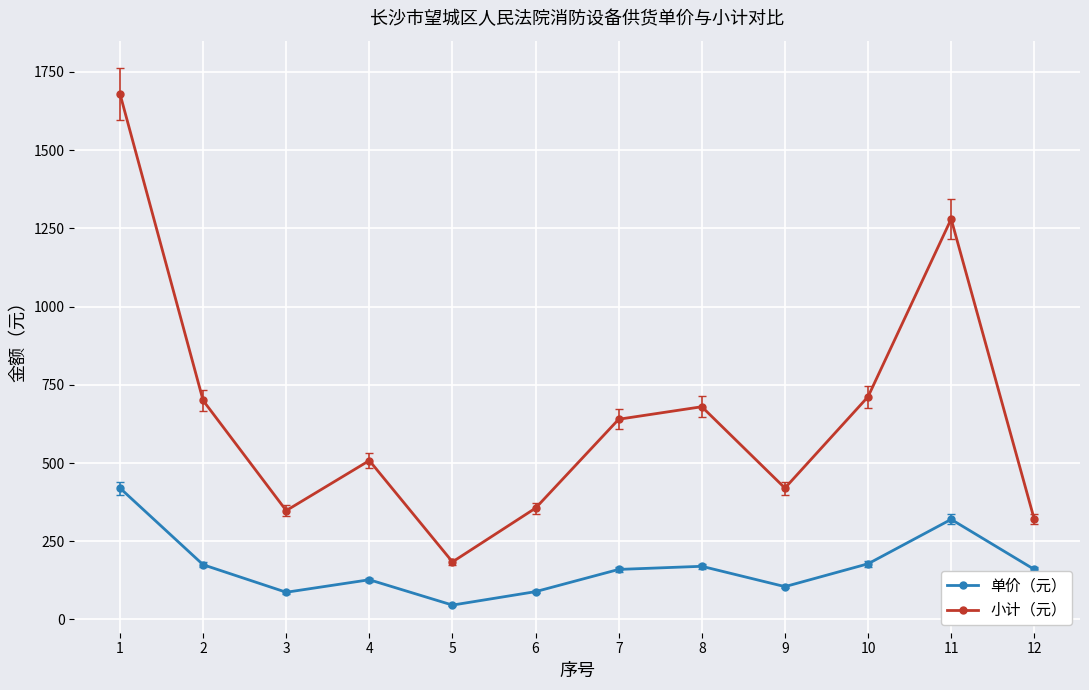

True or false: 单价（元） and 小计（元） cross at least once.

False